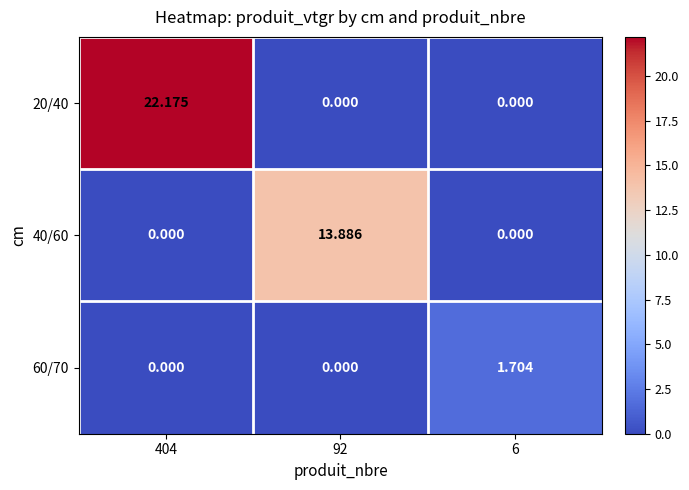

List the series in order of their peak value, lowest first.

60/70, 40/60, 20/40